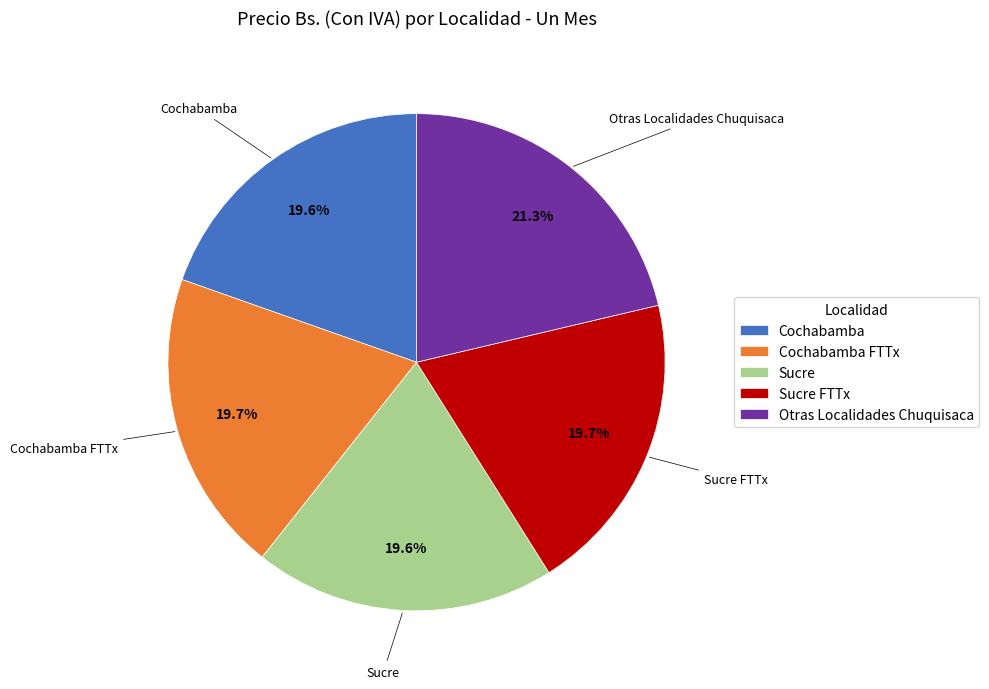

The Sucre FTTx slice represents 5% of the pie. True or false?

False